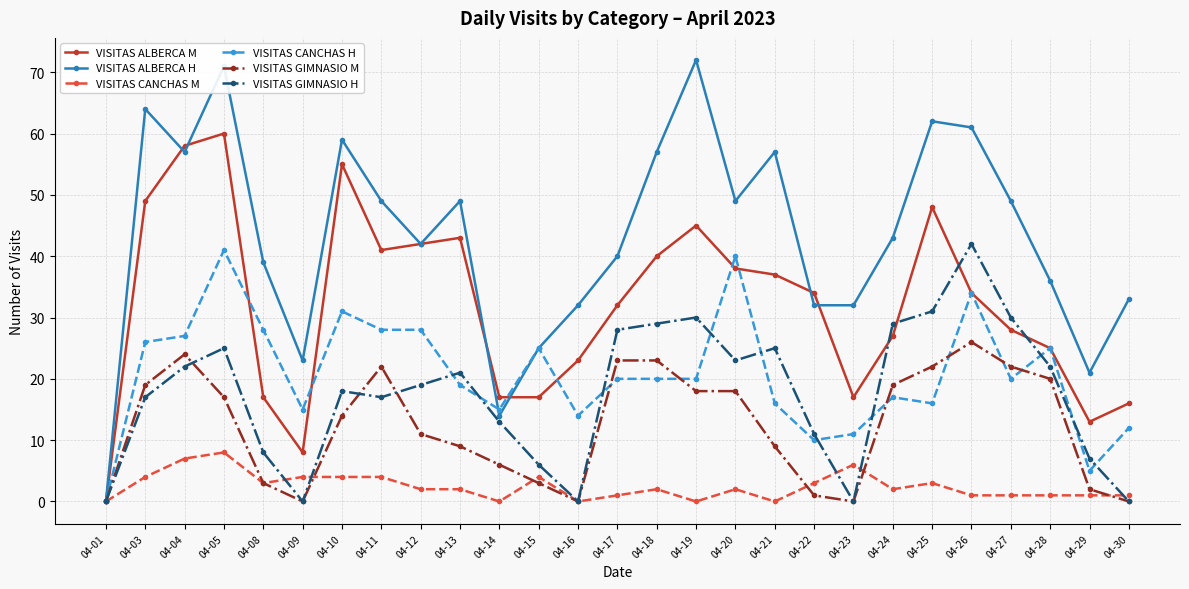

How many lines are shown in the chart?

6